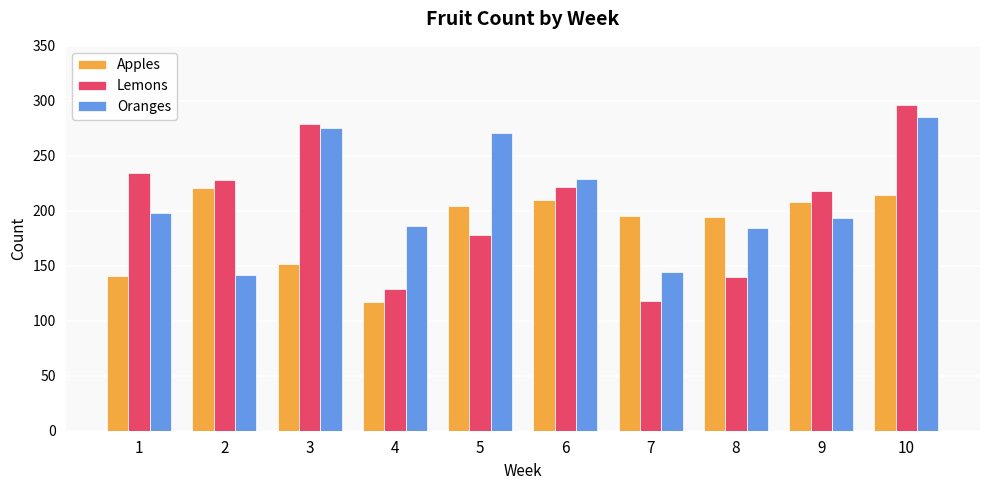

What is the value of the Oranges bar at the 3rd from the left?

275